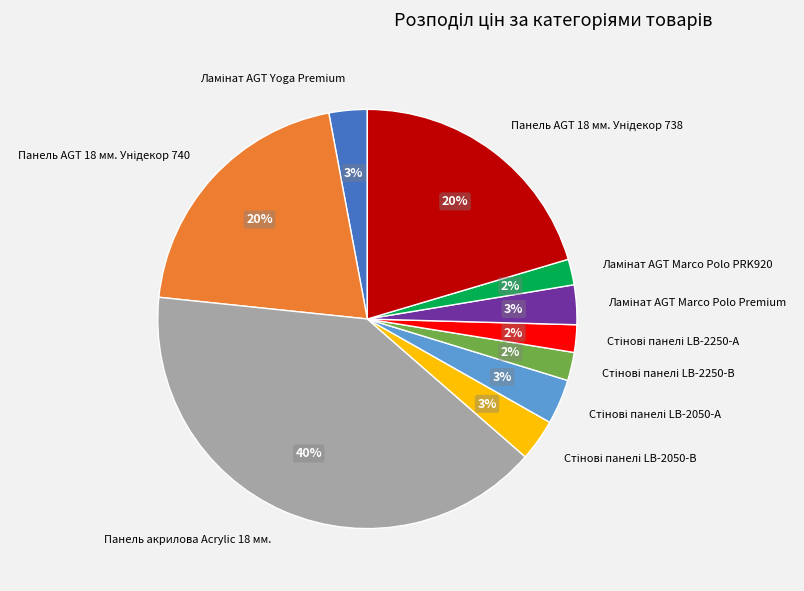

Is there a majority slice in this chart?

No